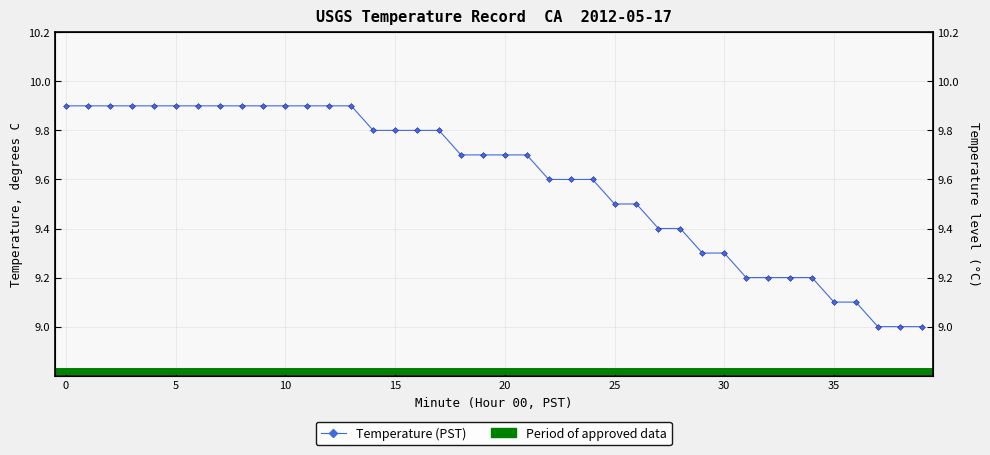

What is the label of the 10th point from the right?

30